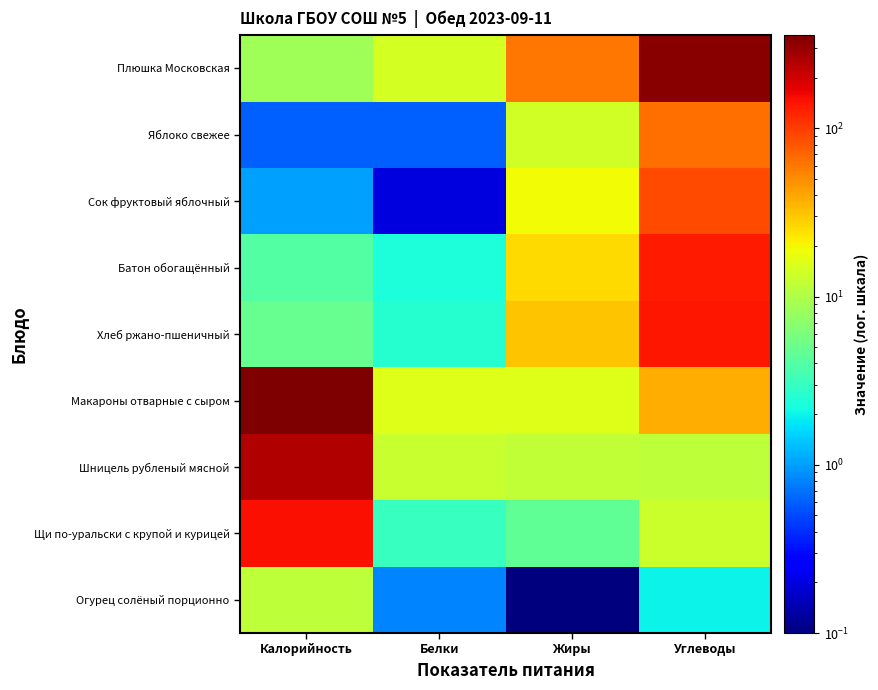

At Белки, list the series in order from largest to smallest.

Макароны отварные с сыром, Плюшка Московская, Шницель рубленый мясной, Щи по-уральски с крупой и курицей, Хлеб ржано-пшеничный, Батон обогащённый, Огурец солёный порционно, Яблоко свежее, Сок фруктовый яблочный